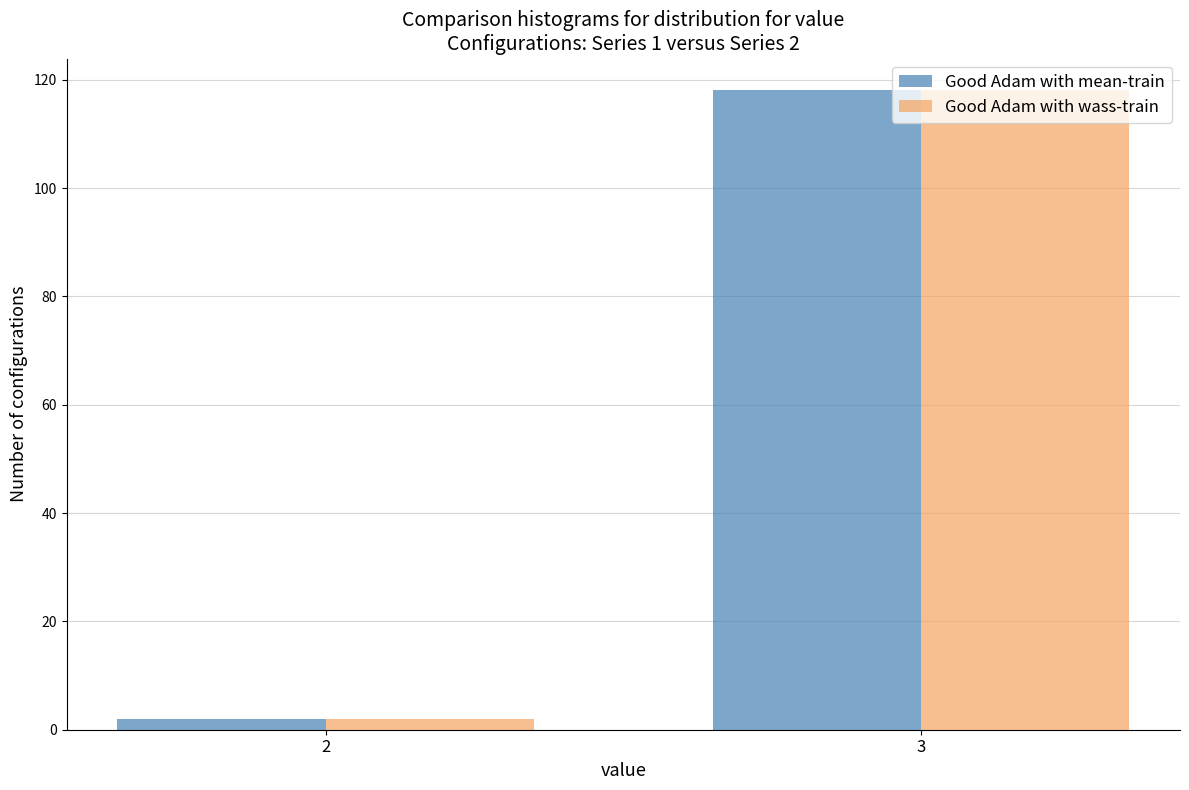

Rank the categories by Good Adam with mean-train value from lowest to highest.

2, 3